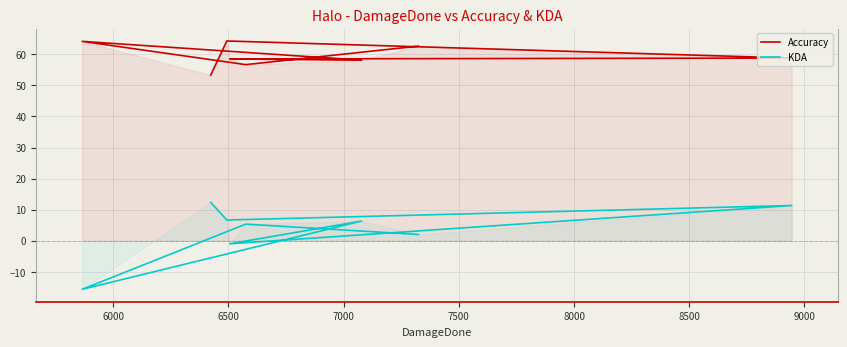

The value of KDA at 8500 is 7.4. True or false?

False